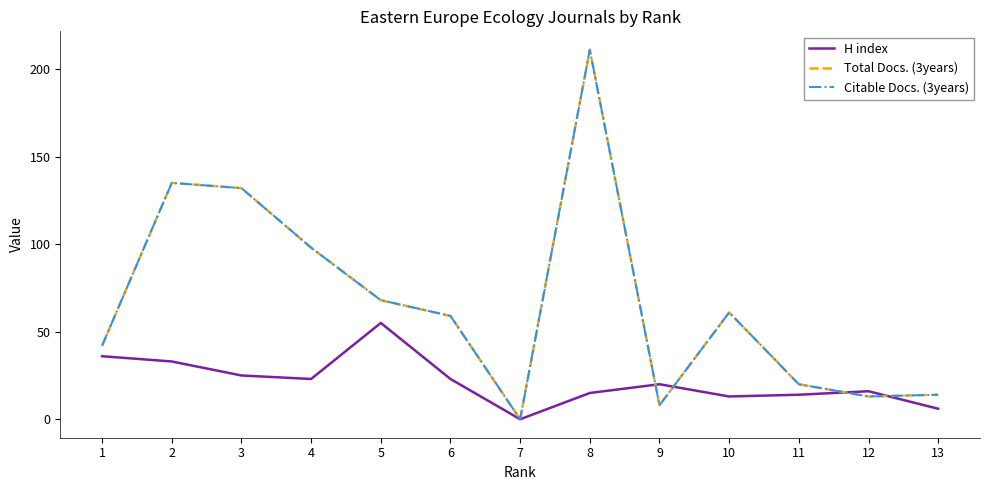

Does the chart have visible grid lines?

No